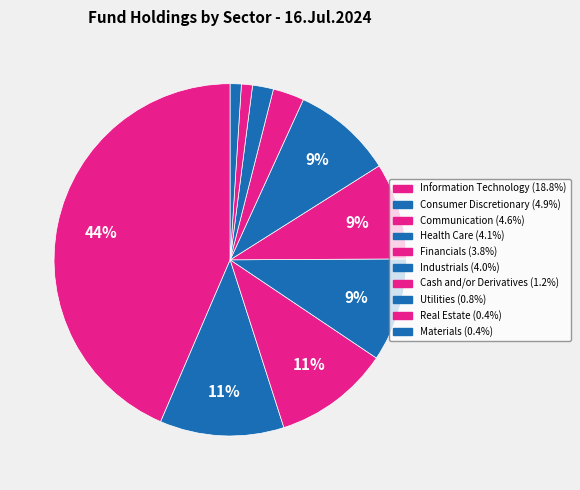

What is the change in value from Consumer Discretionary to Utilities?

-4.1